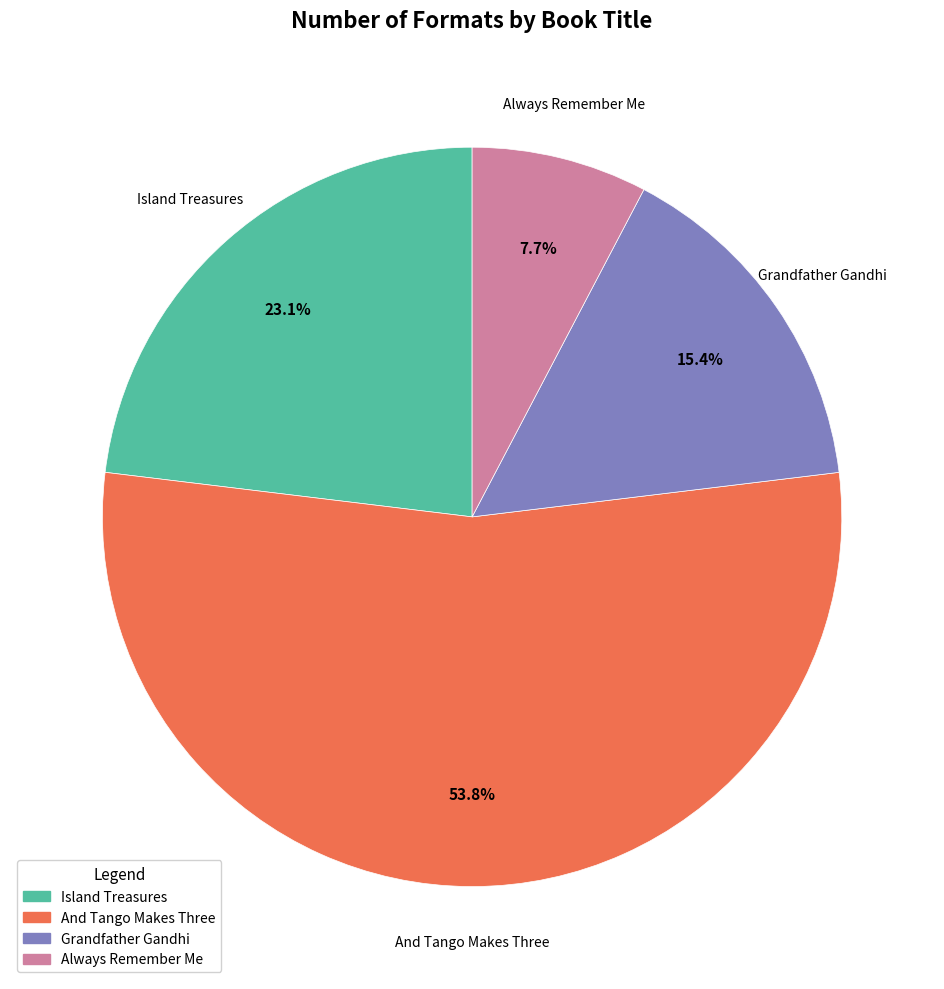

Is And Tango Makes Three the majority of the pie?

Yes